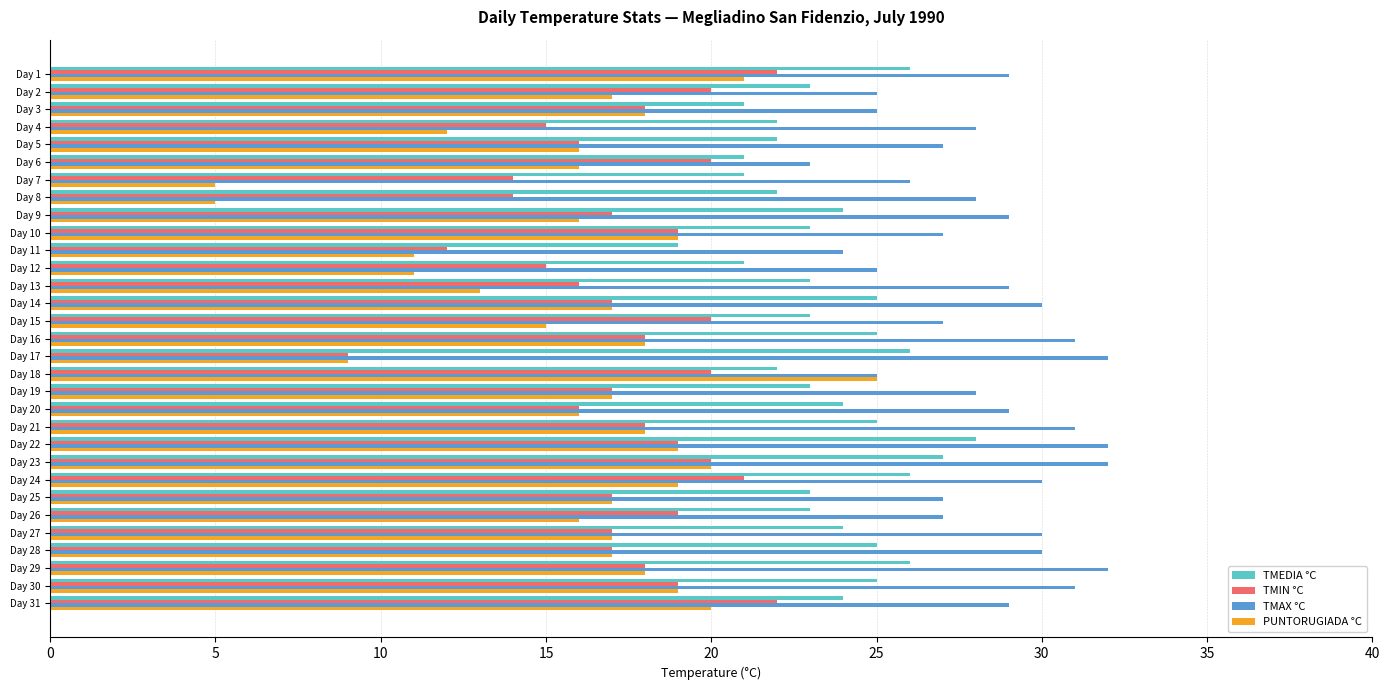

Count the number of categories in the chart.

31